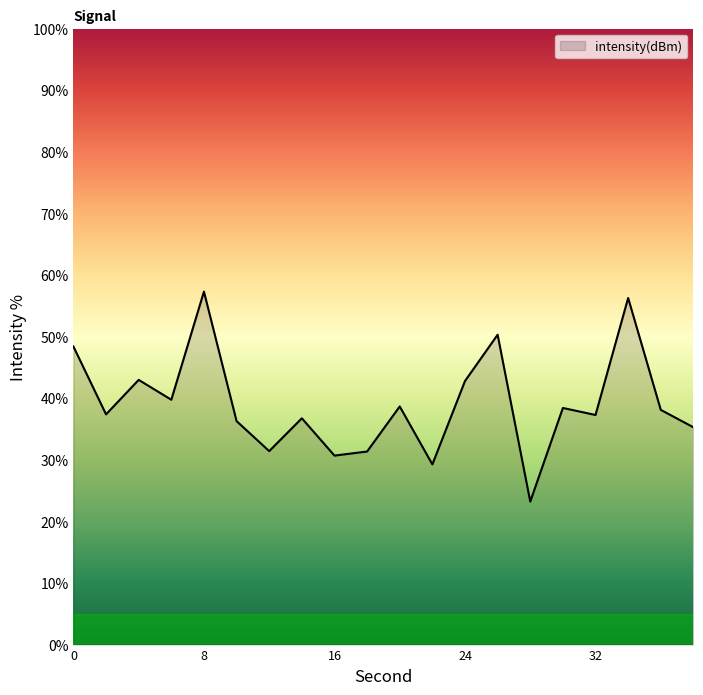

What is the sum of all values?

781.8